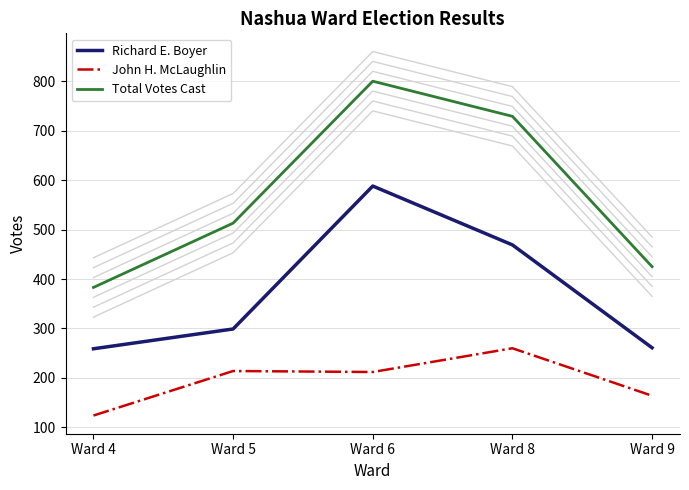

True or false: John H. McLaughlin and Richard E. Boyer intersect in this chart.

False